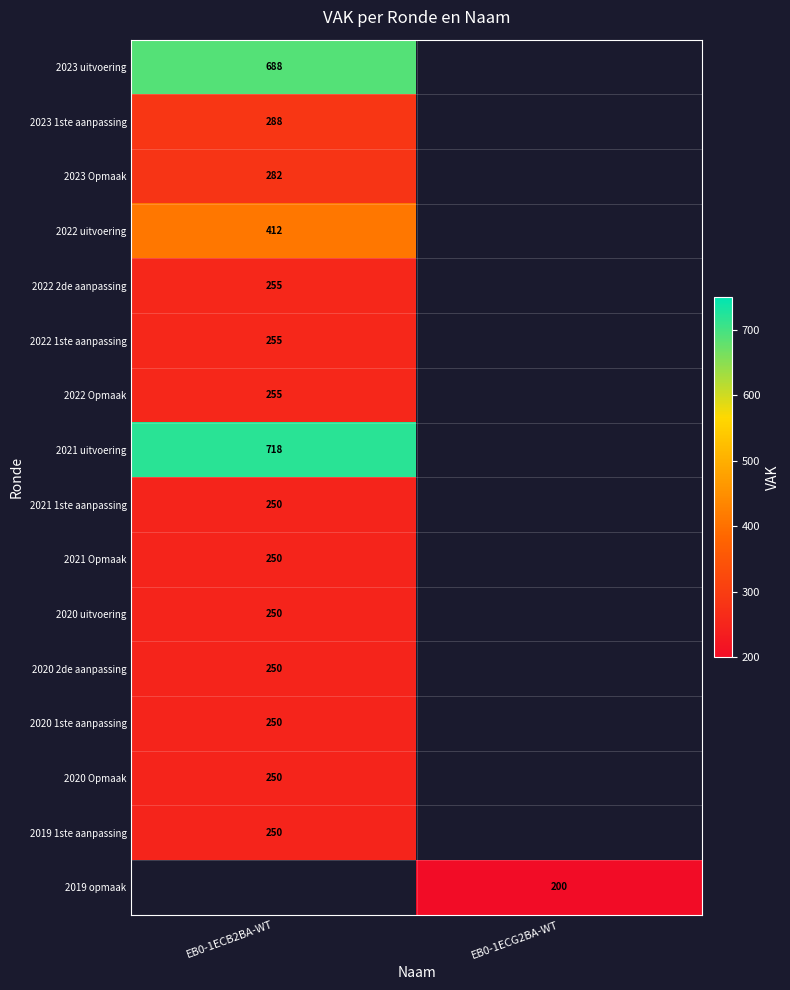

Is the value of 2020 1ste aanpassing at EB0-1ECB2BA-WT greater than the value of 2019 opmaak at EB0-1ECG2BA-WT?

Yes